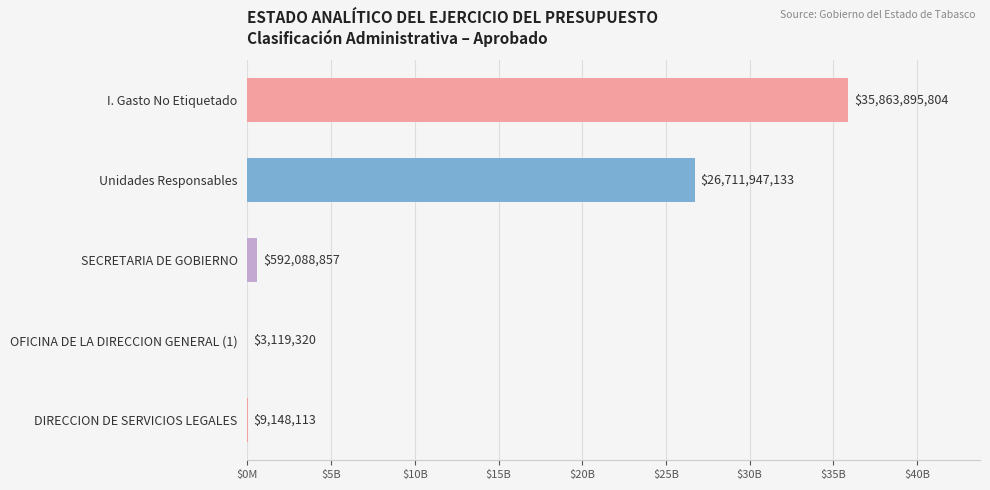

What is the average value?

12636039845